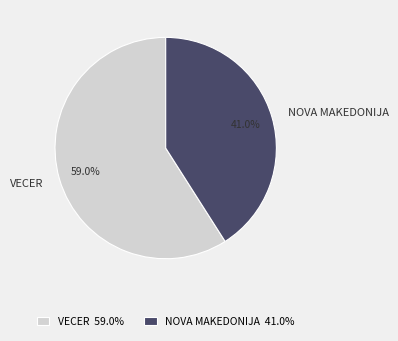

Count the number of slices in the pie.

2